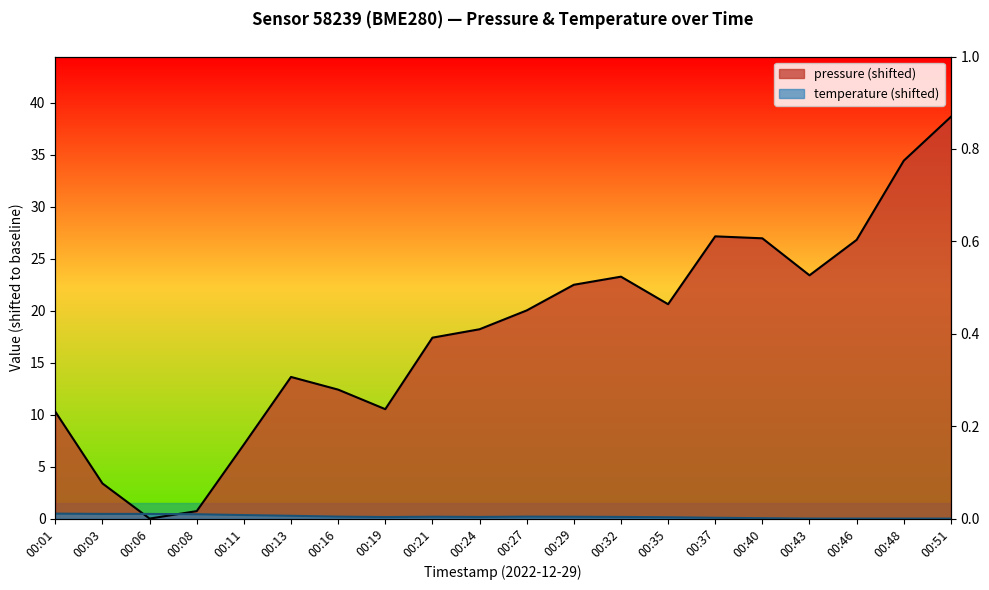

The temperature series shows 0.2 at 00:29. True or false?

True